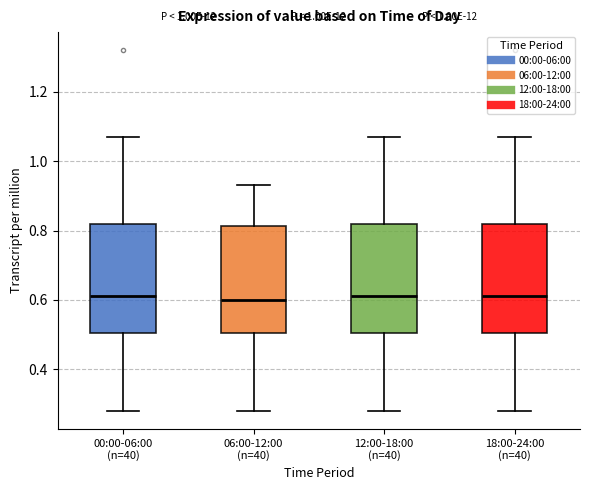

Where does the lower whisker of the box for 06:00-12:00 (n=40) end on the y-axis? The values are not printed on the chart, so give them approximately, as read against the axis.

0.28